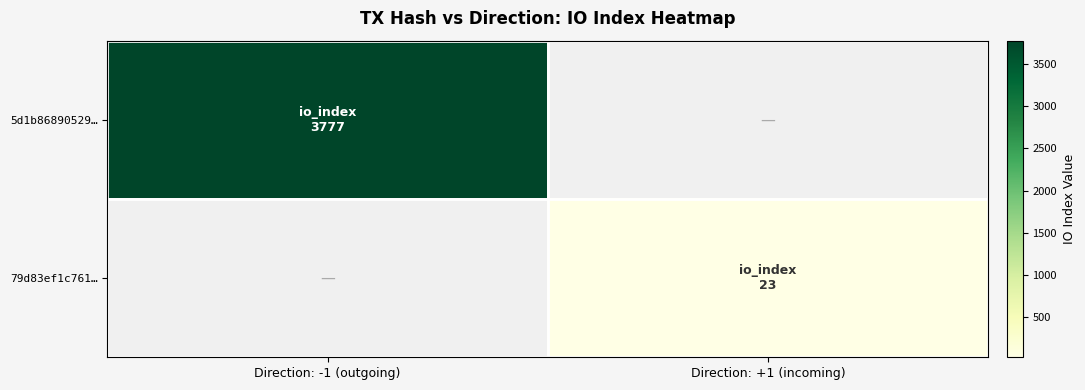

Reading right to left, what are all the values shown in this chart?

5d1b86890529…: Direction: +1 (incoming)=0	Direction: -1 (outgoing)=3777
79d83ef1c761…: Direction: +1 (incoming)=23	Direction: -1 (outgoing)=0